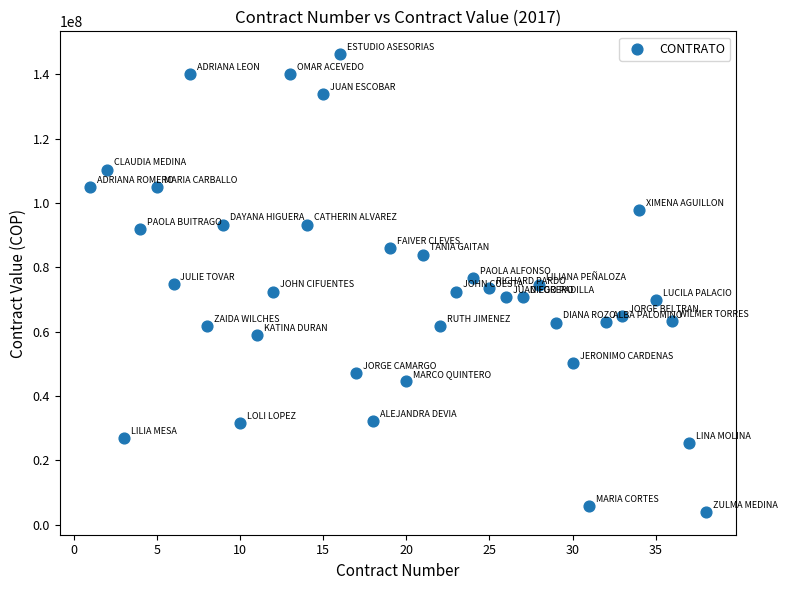

What is the range of X values (max minus min)?

37